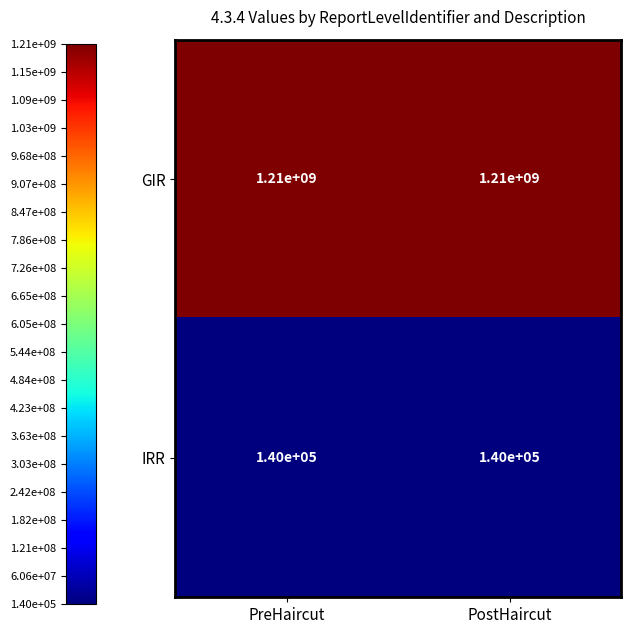

What is the maximum value shown in the chart?

1210000000